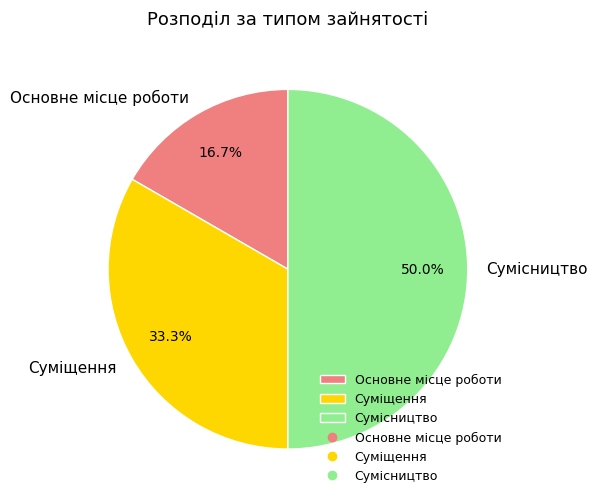

To the nearest percent, what portion does Сумісництво represent?

50%